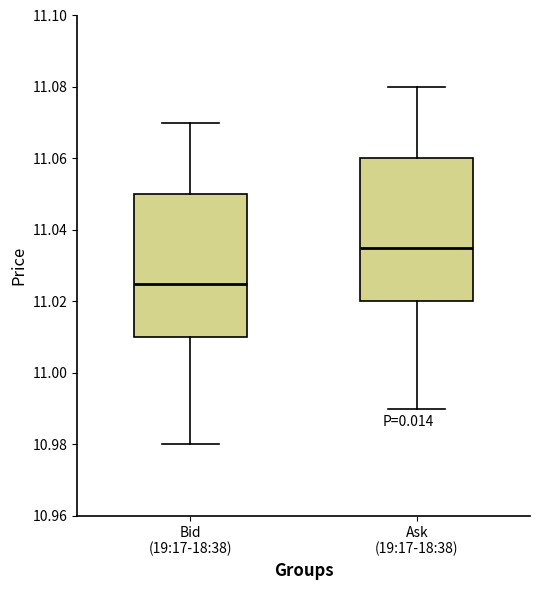

Where does the upper whisker of the box for Ask (19:17-18:38) end on the y-axis? The values are not printed on the chart, so give them approximately, as read against the axis.

11.080